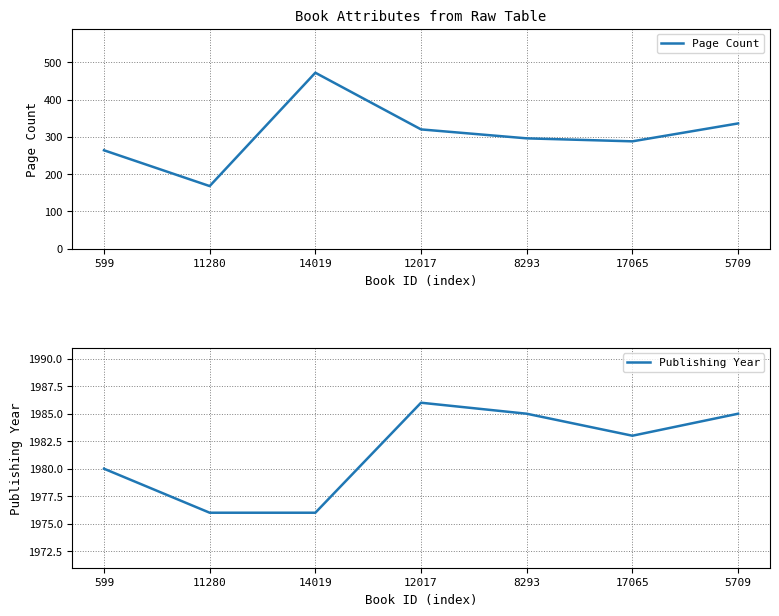

What is the sum of the Publishing Year values at 11280 and 14019?

3952